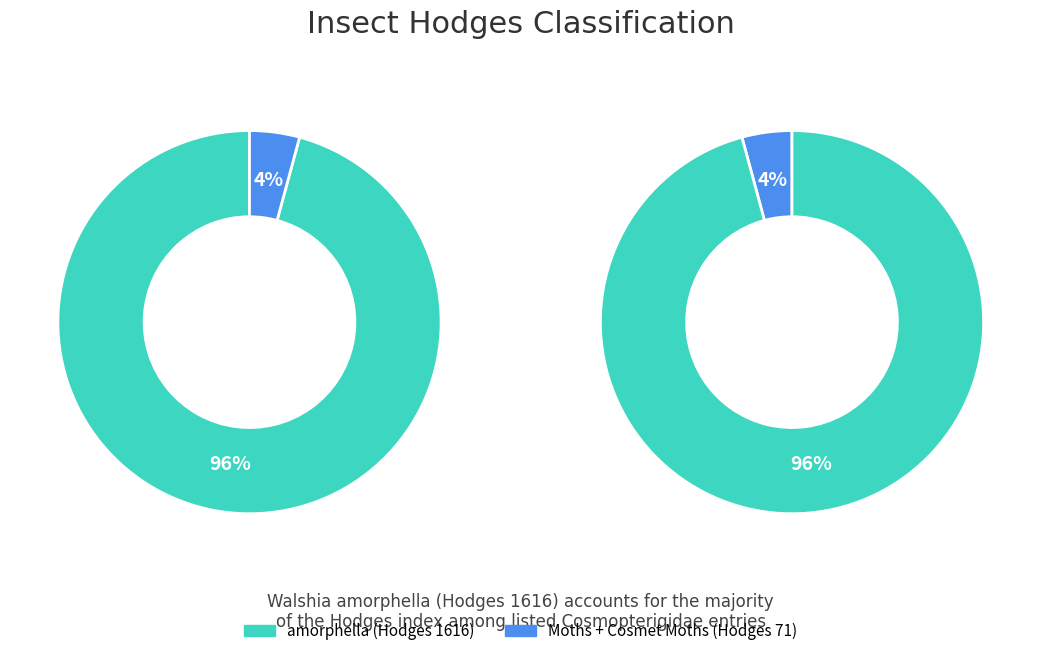

True or false: amorphella accounts for 84% of the total.

False